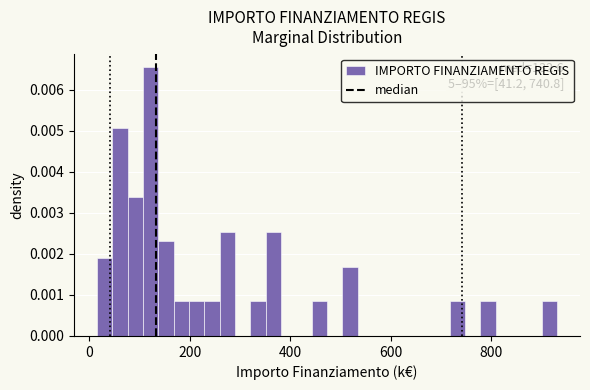

Read against the x-axis, roughly where is the centre of the tallest bar?

120